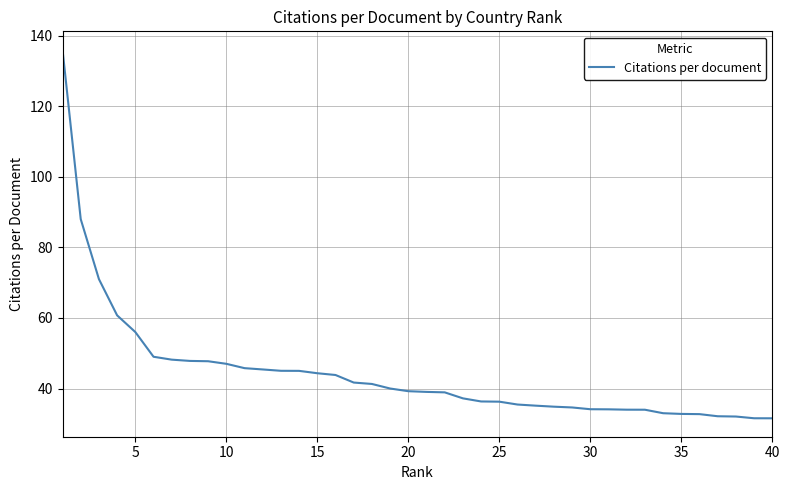

What is the greatest value displayed?

136.0